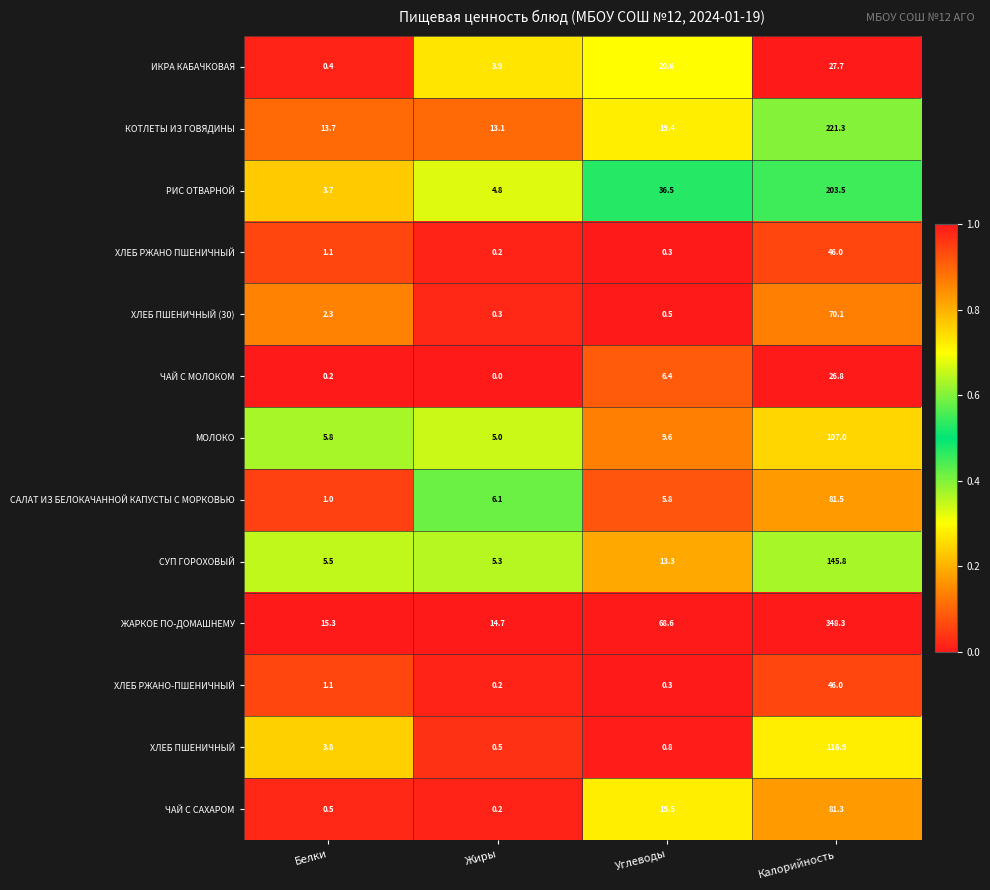

At how many categories does at least one series exceed 0?

4